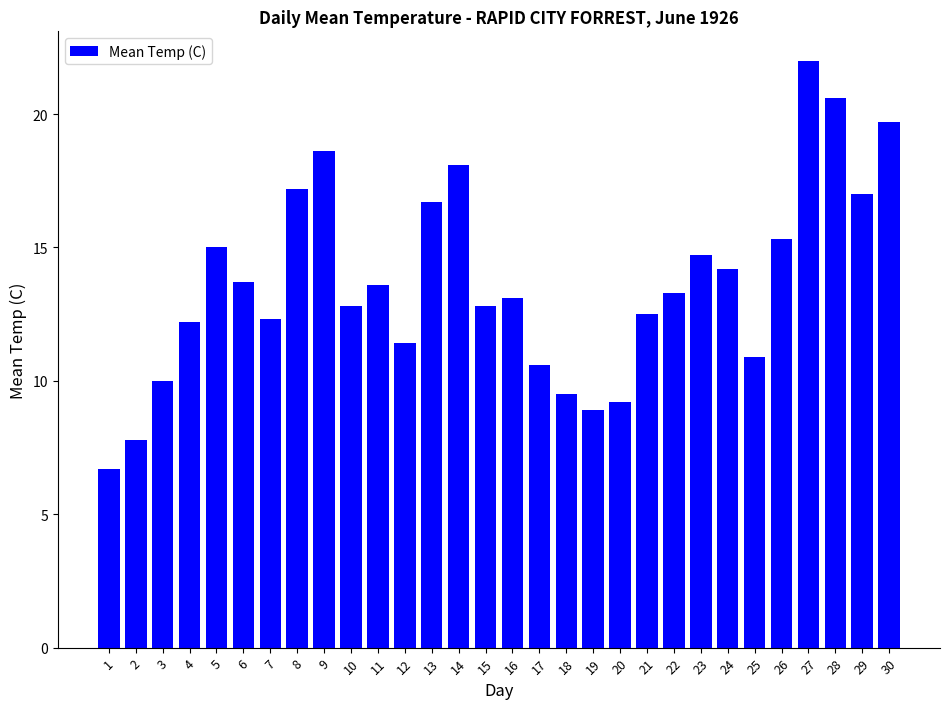

What is the value of the 13th bar from the left?

16.7